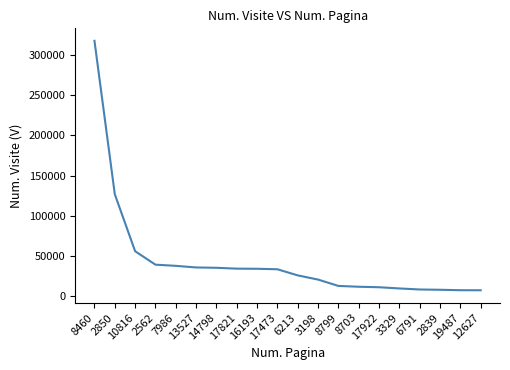

Where is the data nearest to the value 162562?

2850